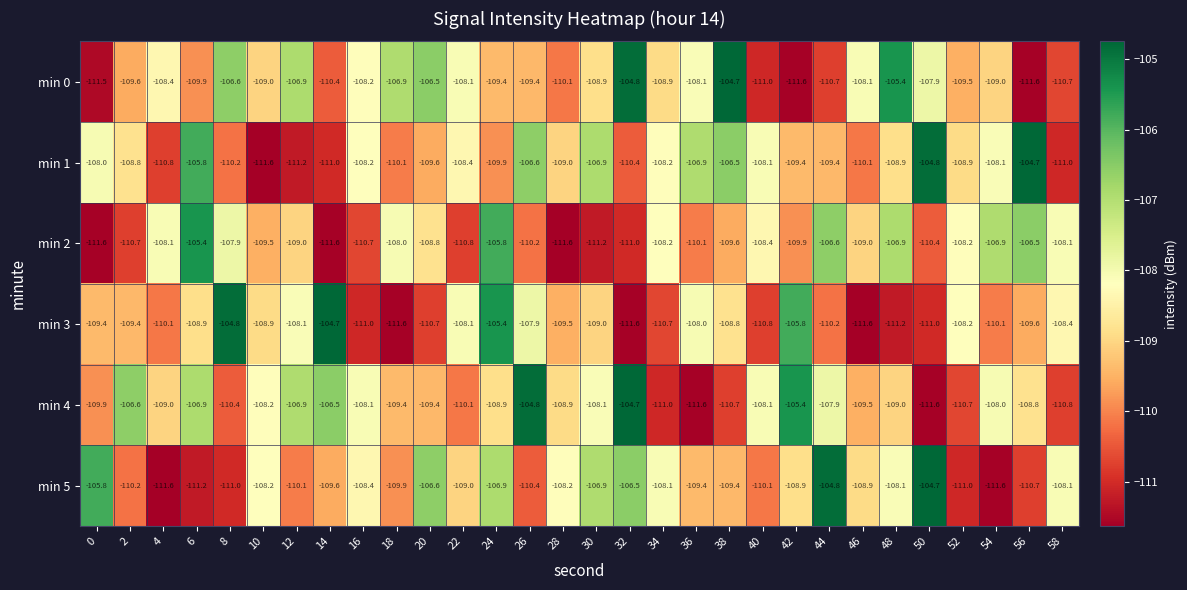

True or false: min 0 has a value of -168.9 at 58.

False